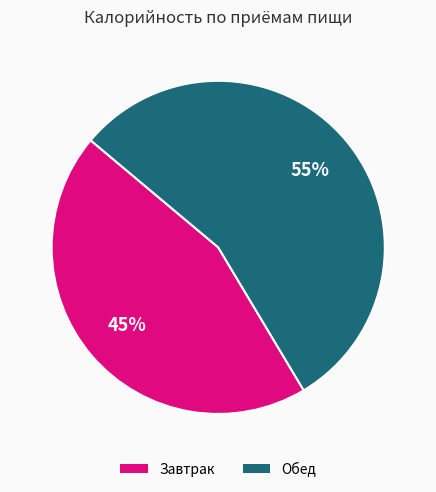

To the nearest percent, what is the average slice percentage?

50%